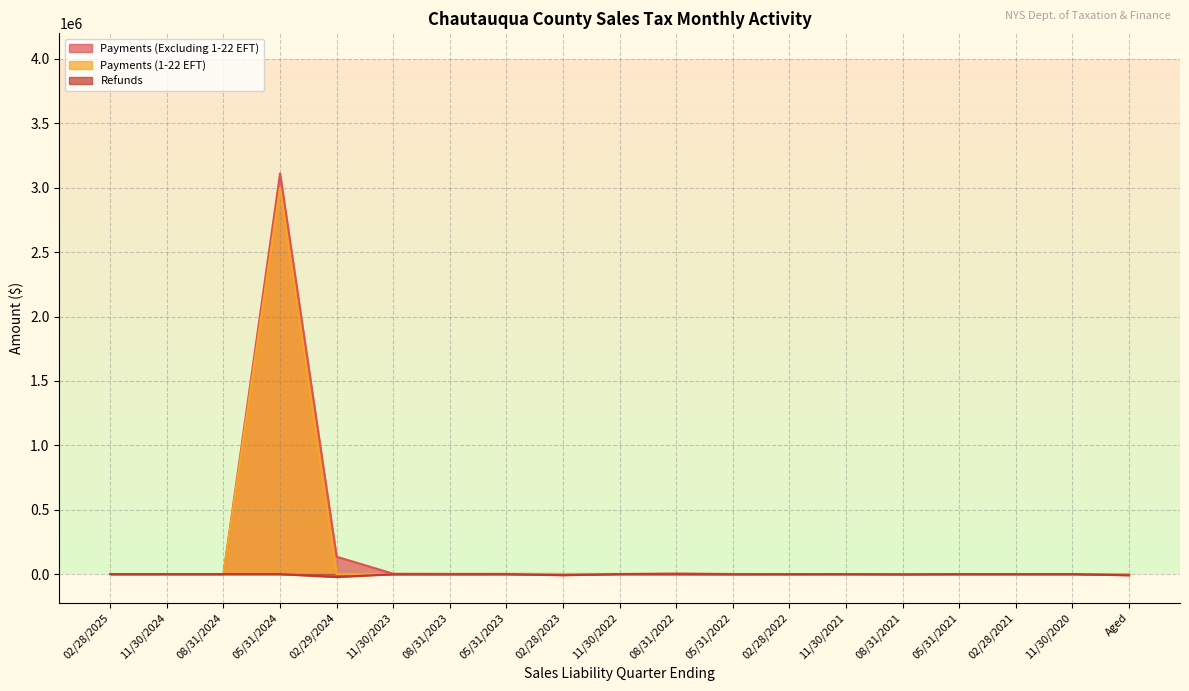

What is the label of the 2nd point from the left?

11/30/2024